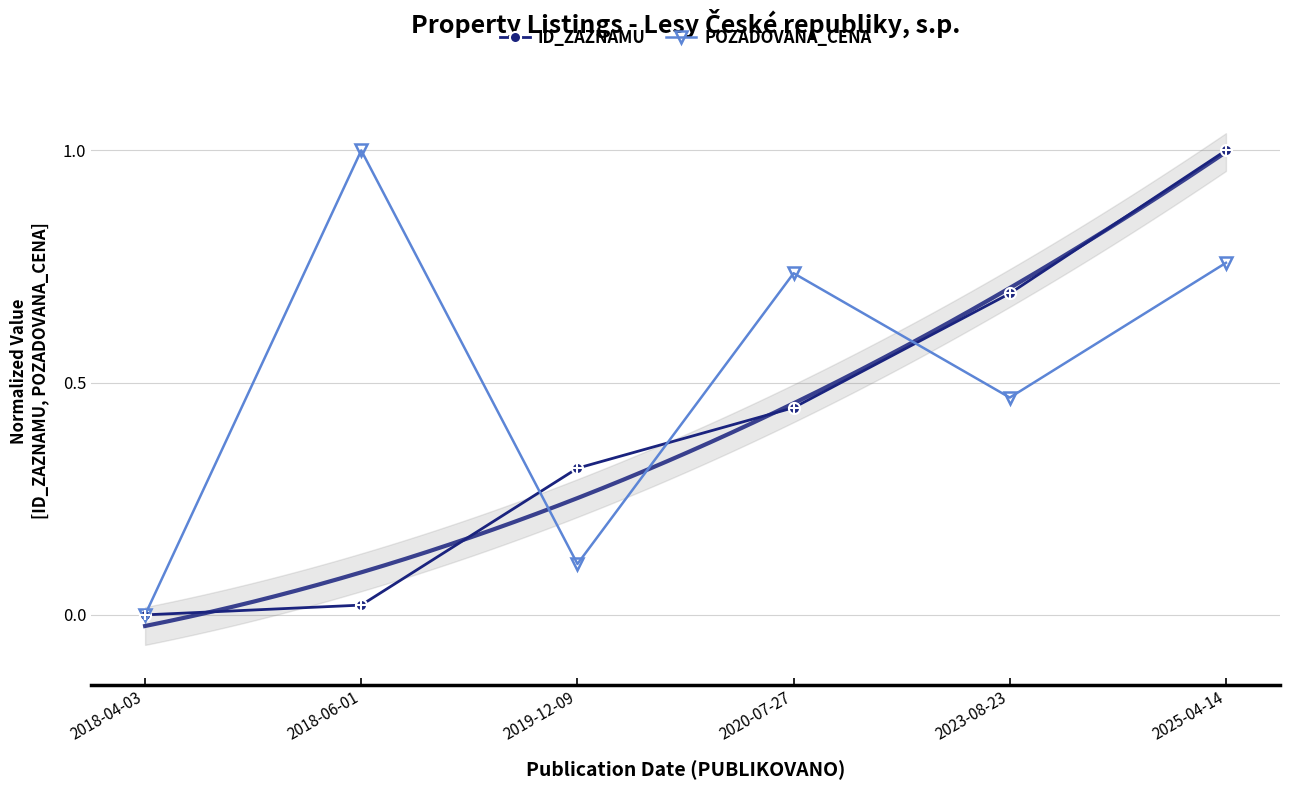

List the series in order of their peak value, highest first.

ID_ZAZNAMU, POZADOVANA_CENA